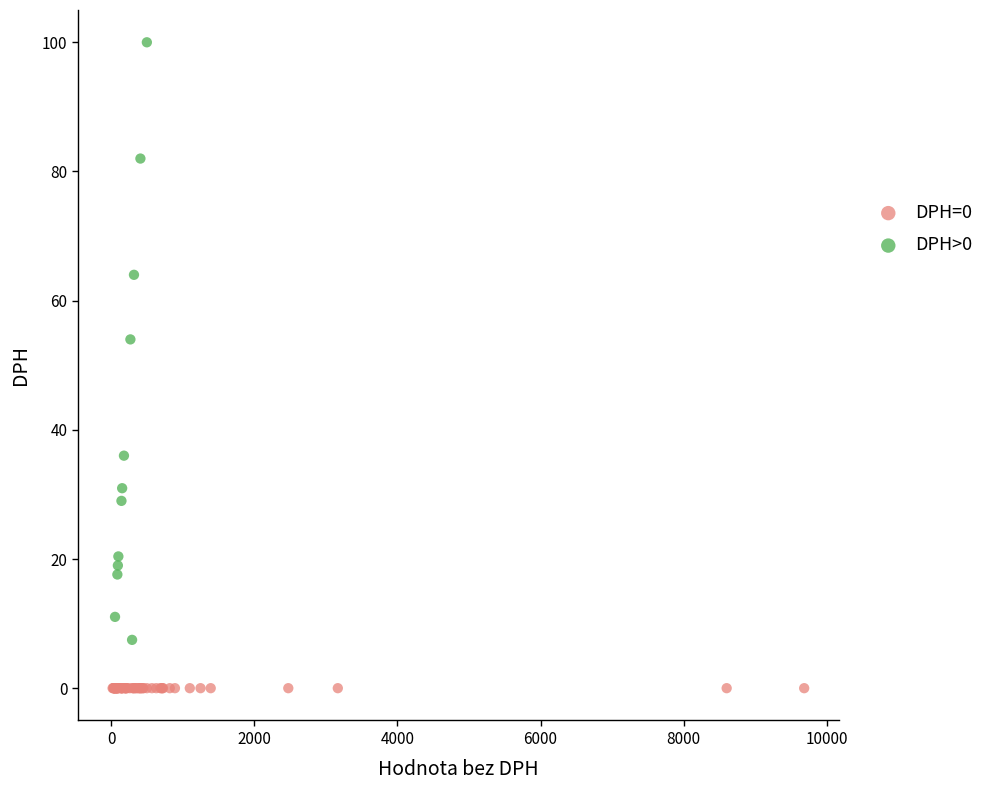

Which series contains the highest Y value?

DPH>0